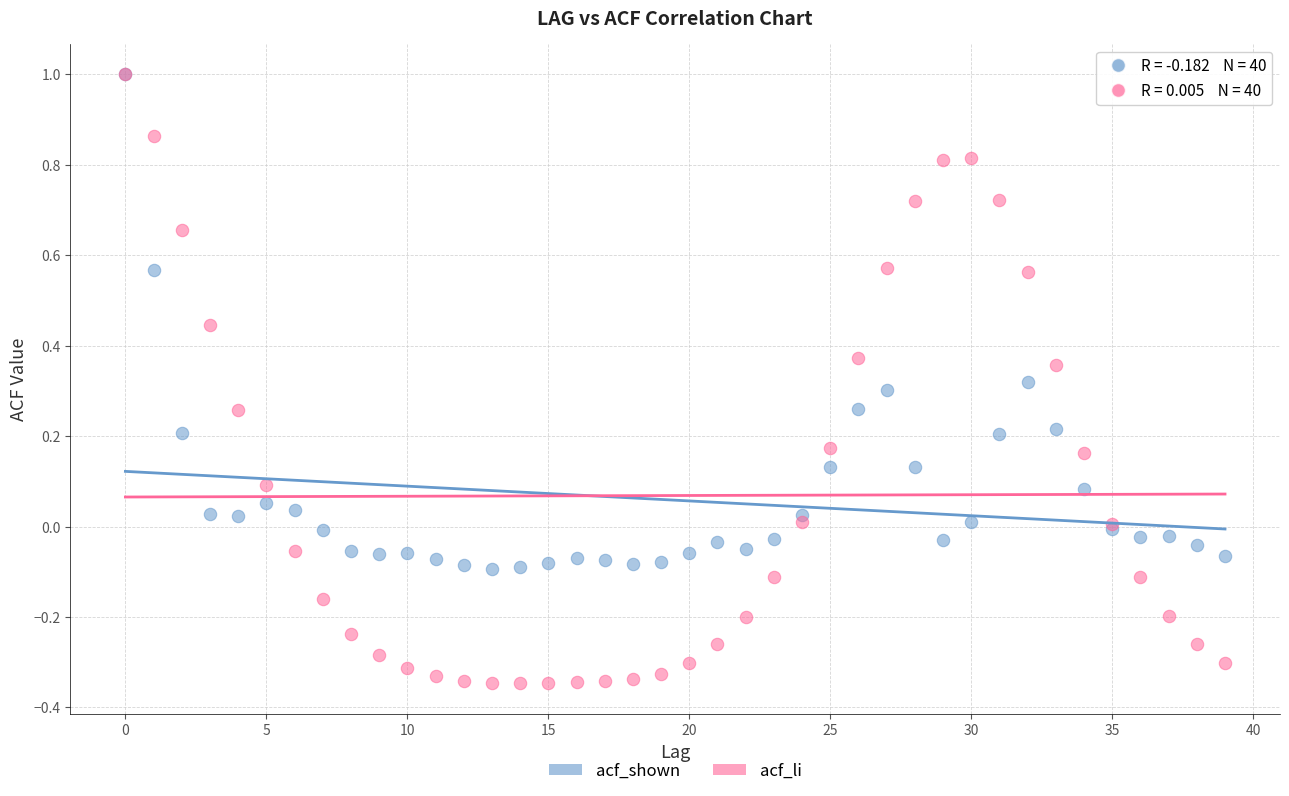

What are all the series names shown in the legend?

acf_shown, acf_li